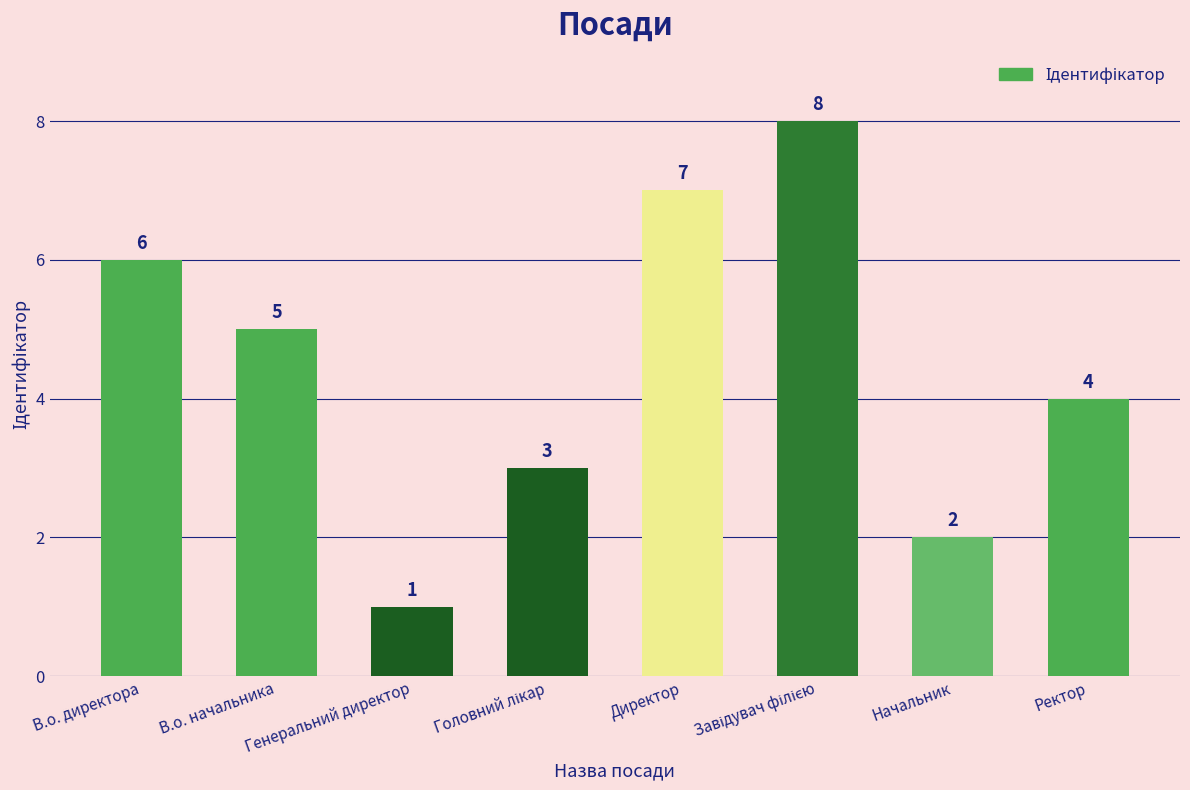

How many categories are shown in the chart?

8